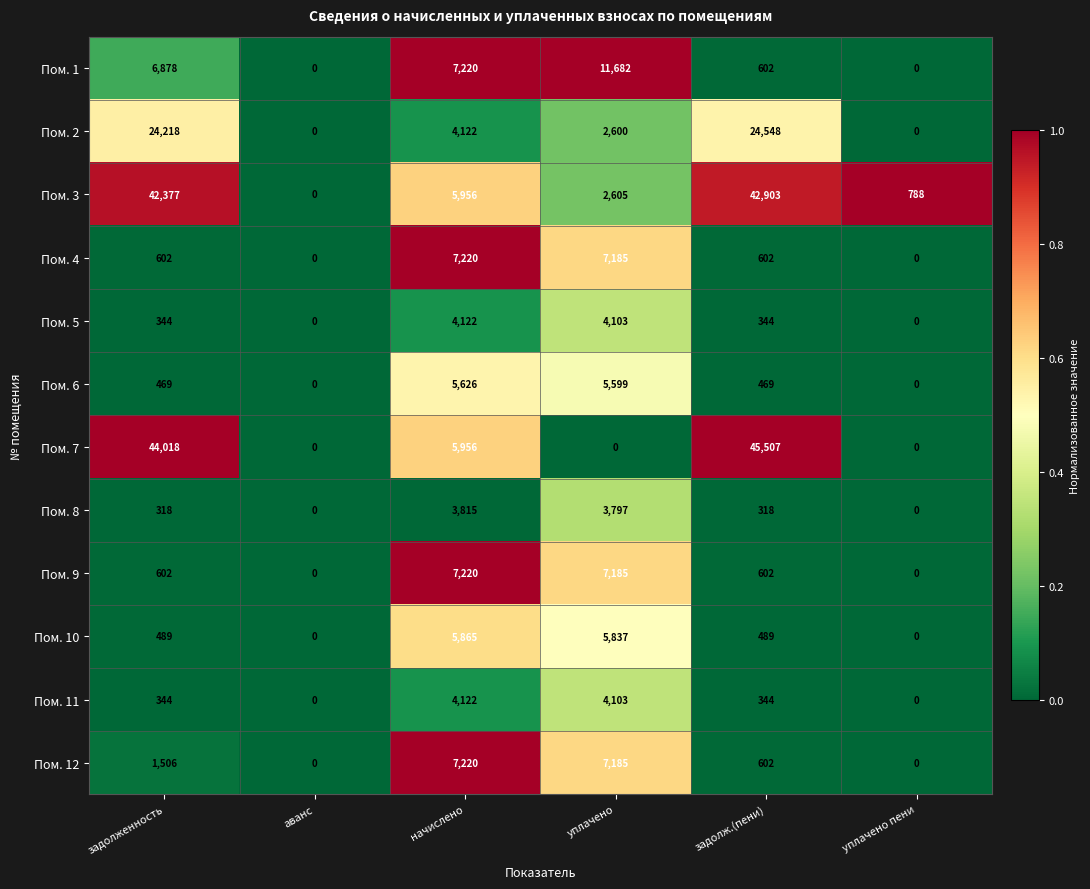

What is the sum of the Пом. 9 values at начислено and задолж.(пени)?

7822